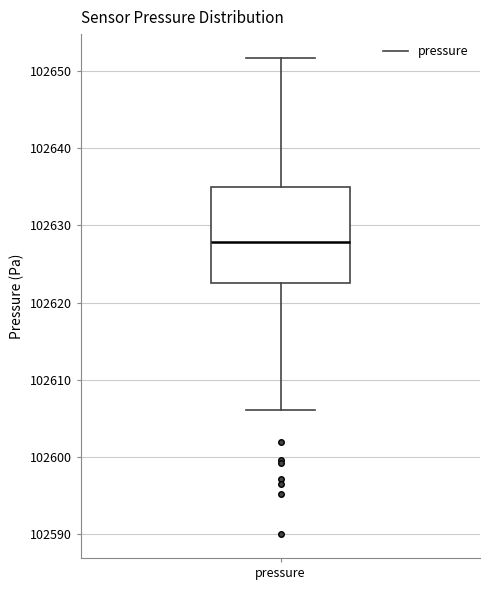

Transcribe this box plot: give where the median line is, the range the box spans, and where the two whiskers end, as read against the y-axis. The values are not printed on the chart, so give them approximately, as read against the axis.

median 102628, box 102622 to 102635, whiskers 102606 to 102652